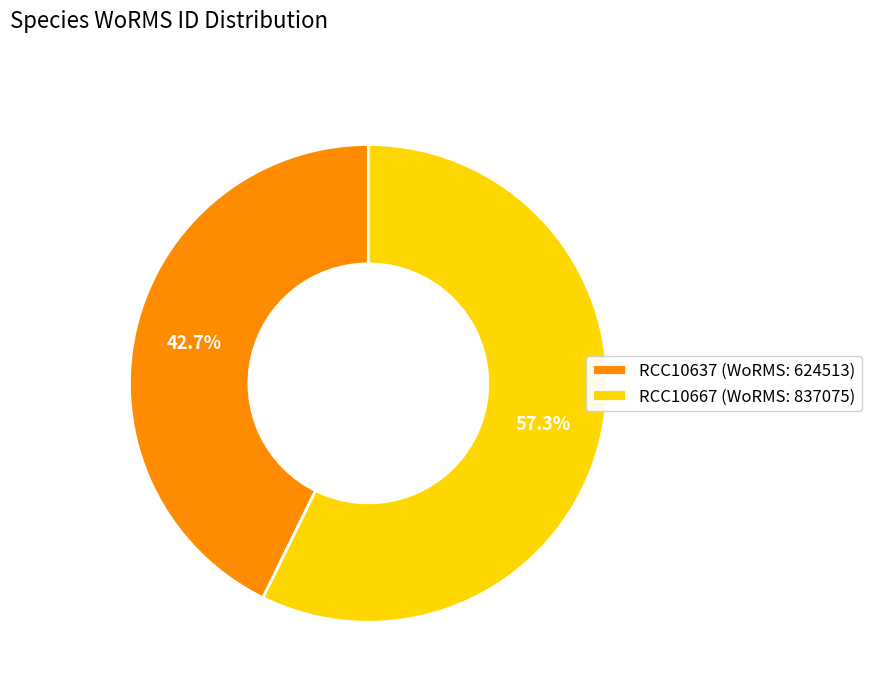

To the nearest percent, what is the difference between the largest and smallest slice percentages?

15%